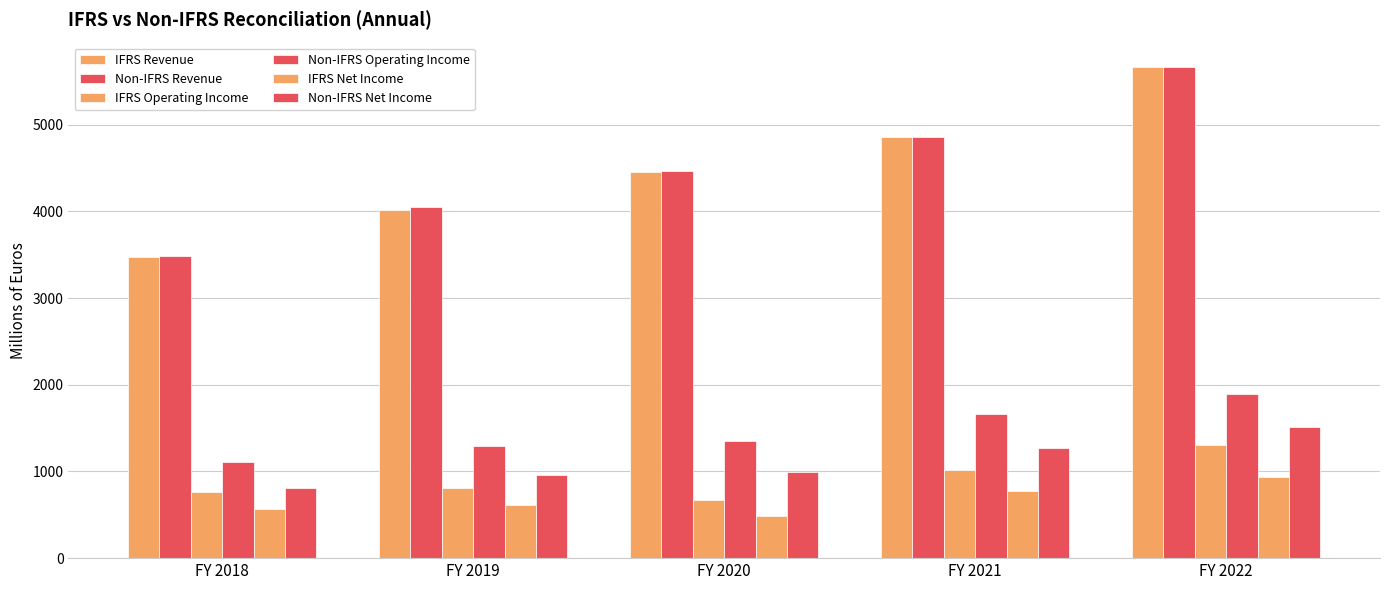

Which category has the lowest value in the IFRS Operating Income series?

FY 2020